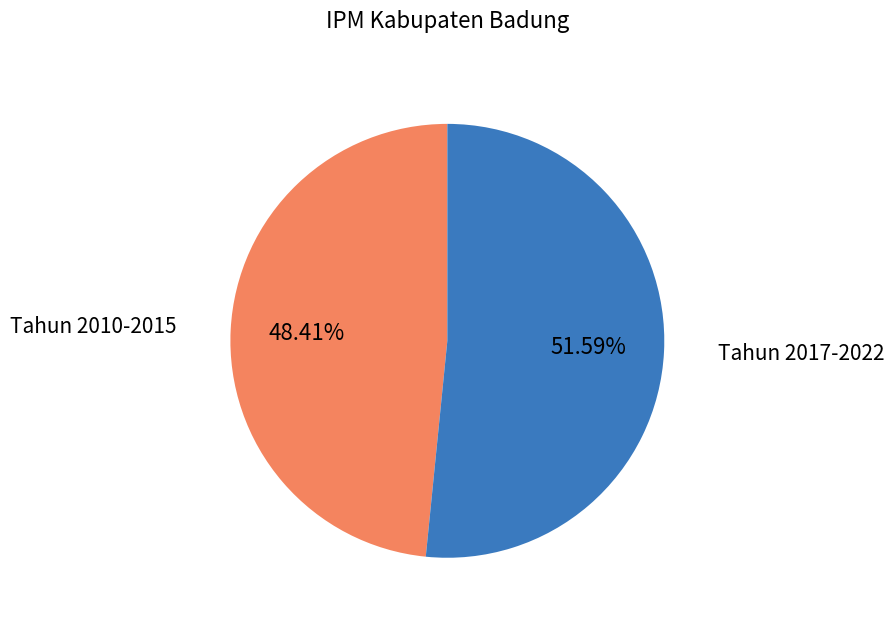

Does any single category account for the majority?

Yes